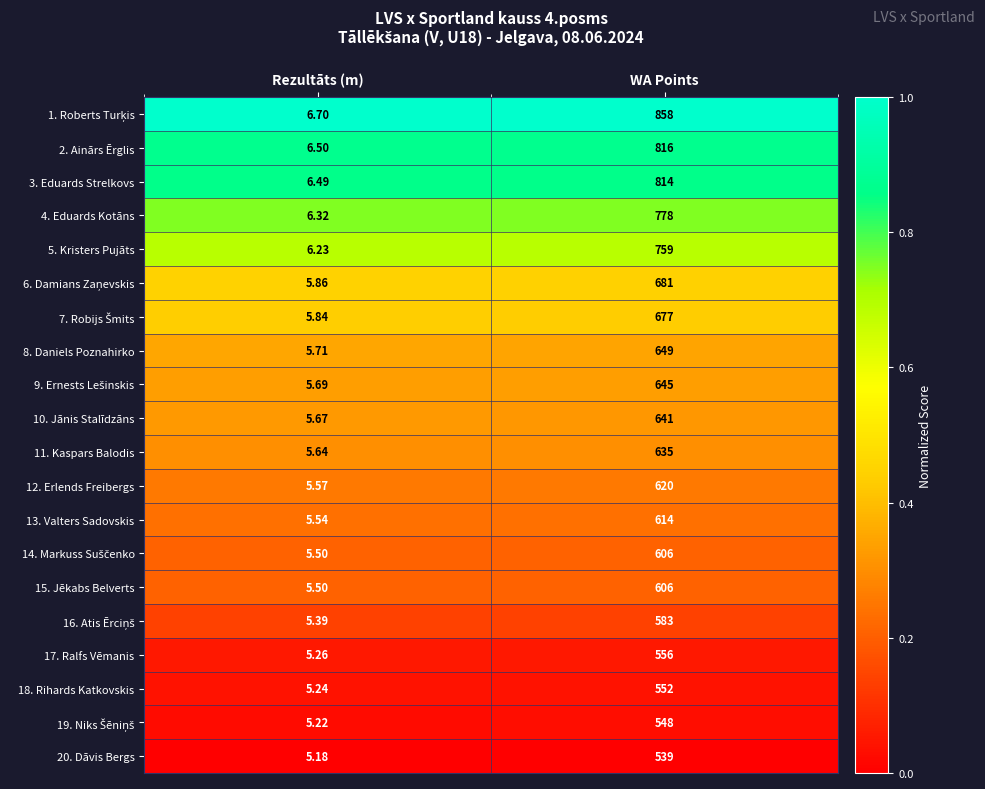

At which label is 12. Erlends Freibergs closest to 312?

Rezultāts (m)